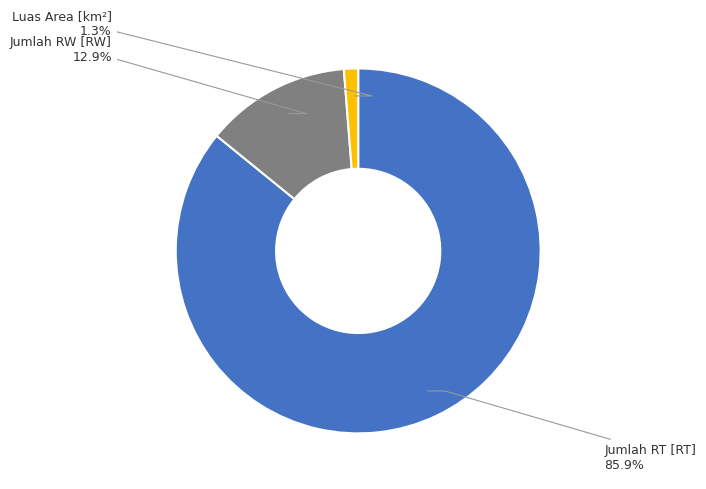

To the nearest percent, what is the difference between the Jumlah RW [RW] and Jumlah RT [RT] slice percentages?

73%